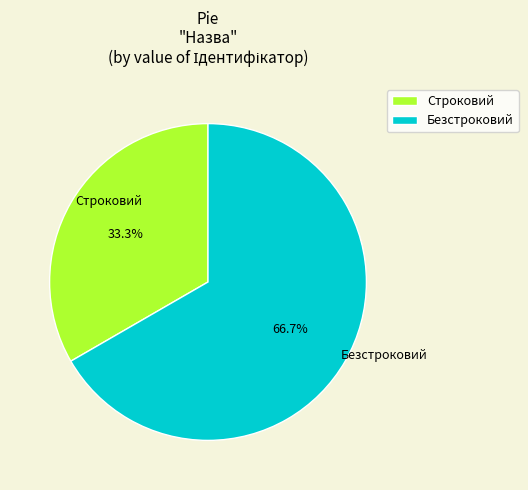

To the nearest percent, what percentage of the pie is Строковий?

33%